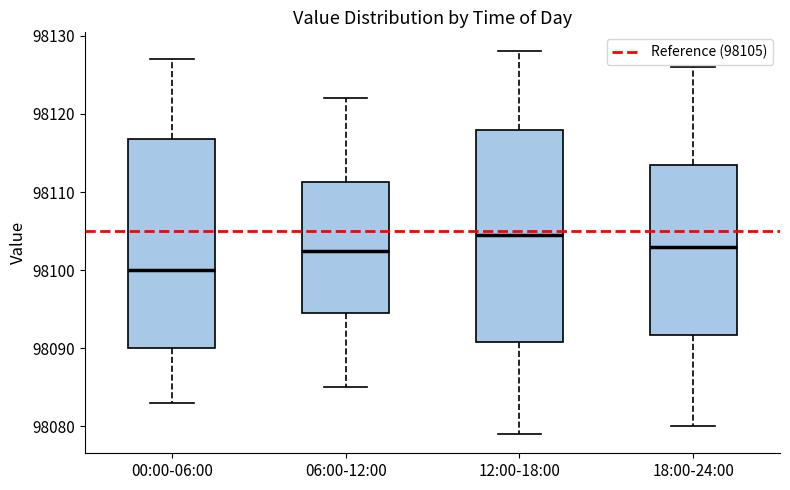

Reading left to right, read every box against the y-axis: the position of its median line, the range the box covers, and the ends of its whiskers. The values are not printed on the chart, so give them approximately, as read against the axis.

00:00-06:00: median 98100, box 98090 to 98117, whiskers 98083 to 98127
06:00-12:00: median 98103, box 98095 to 98111, whiskers 98085 to 98122
12:00-18:00: median 98105, box 98091 to 98118, whiskers 98079 to 98128
18:00-24:00: median 98103, box 98092 to 98114, whiskers 98080 to 98126